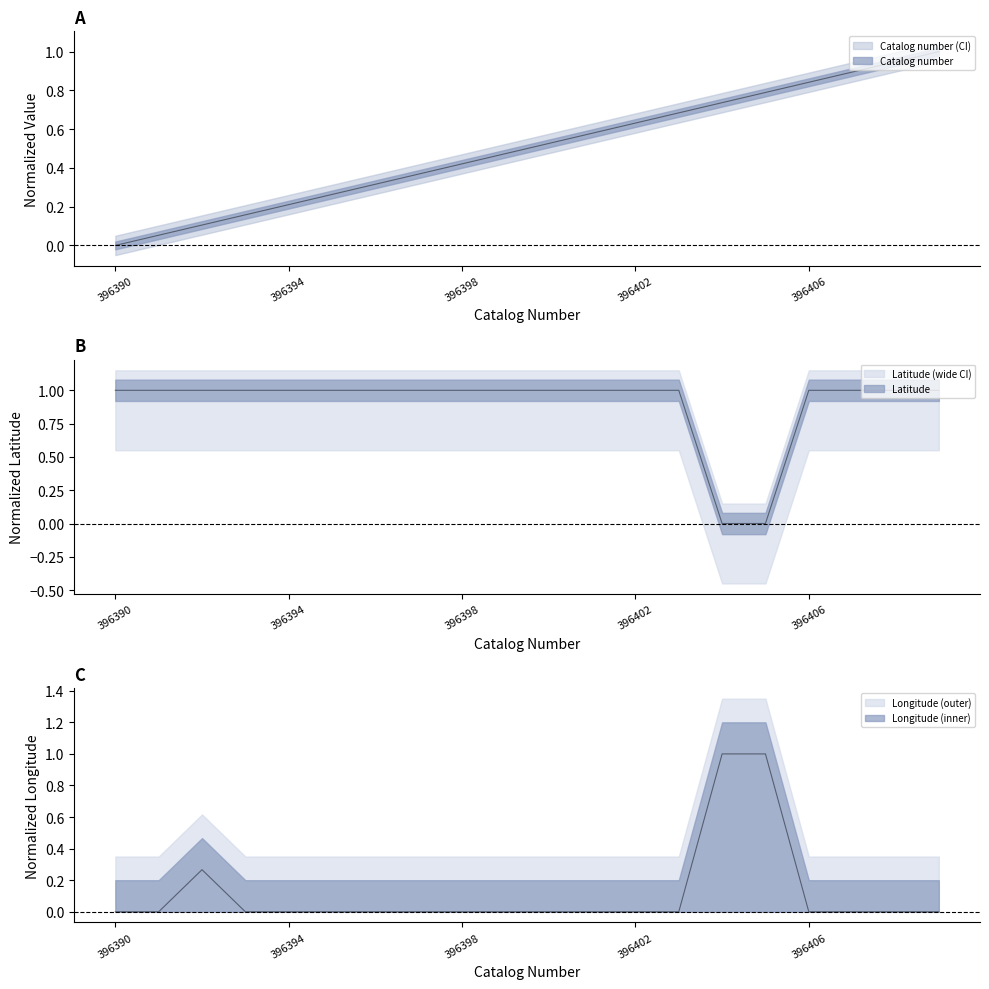

What are all the series names shown in the legend?

Catalog number, Latitude, Longitude